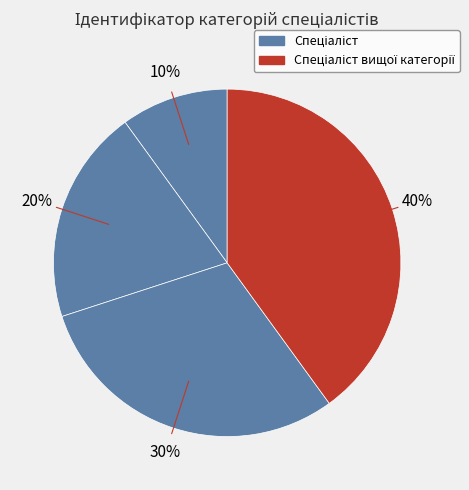

Count the number of slices in the pie.

4